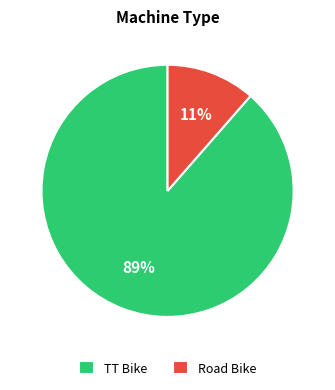

Between Road Bike and TT Bike, which is larger?

TT Bike